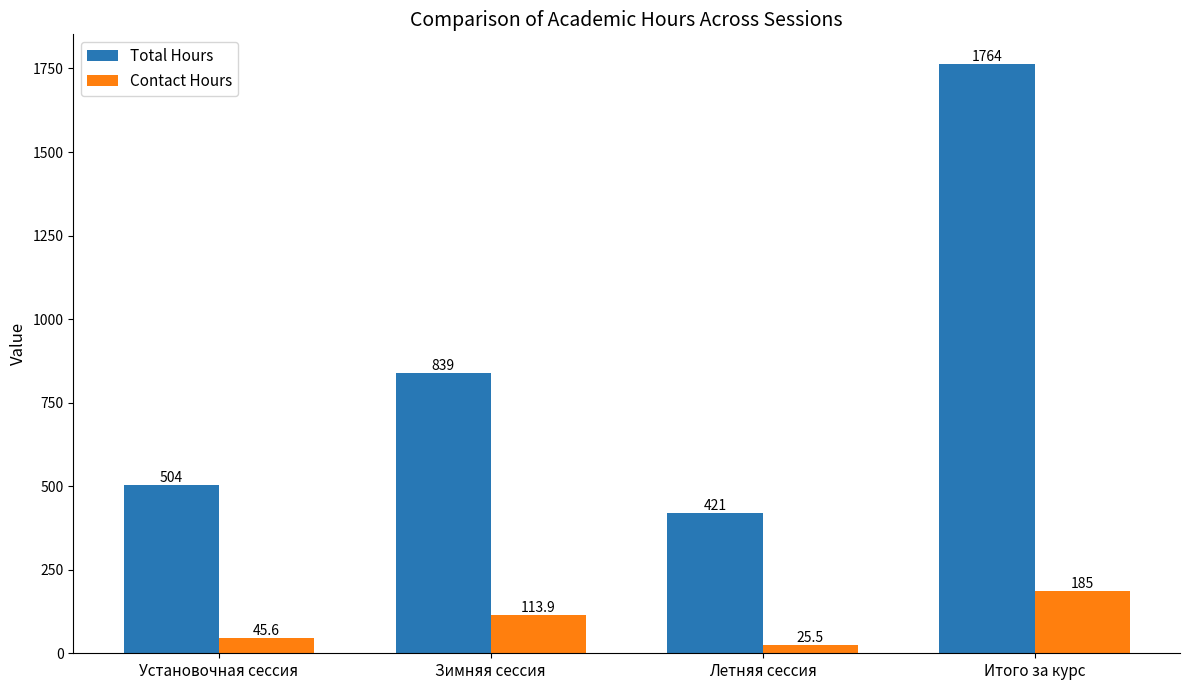

What is the value of the Total Hours bar at the 3rd from the left?

421.0